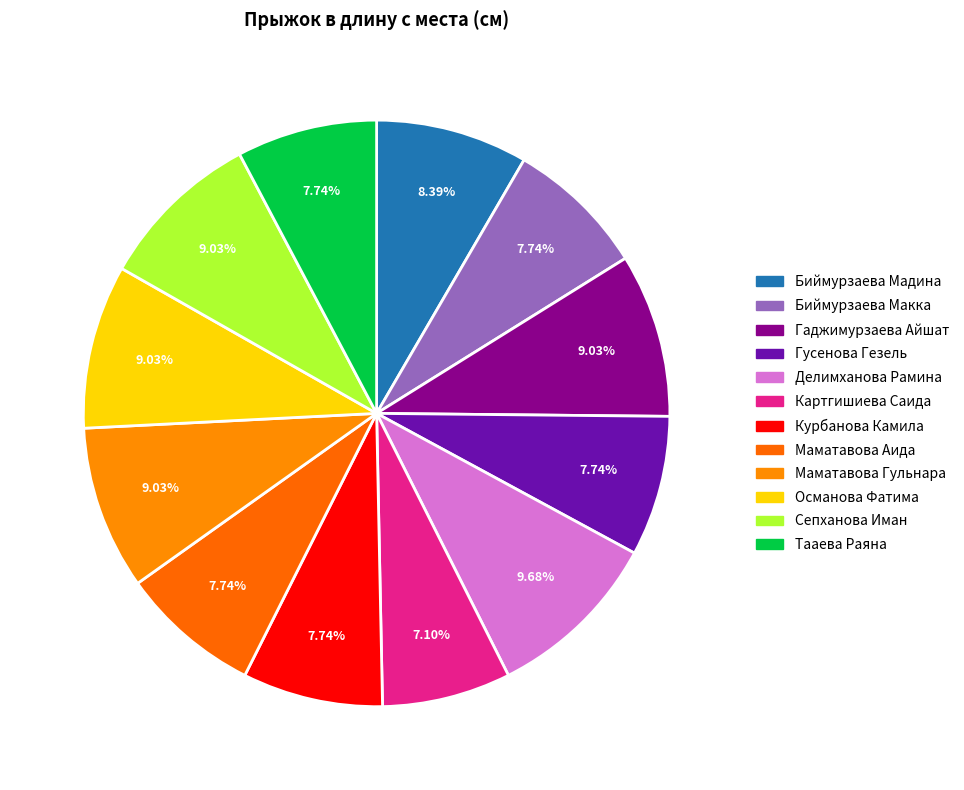

Count the number of slices in the pie.

12